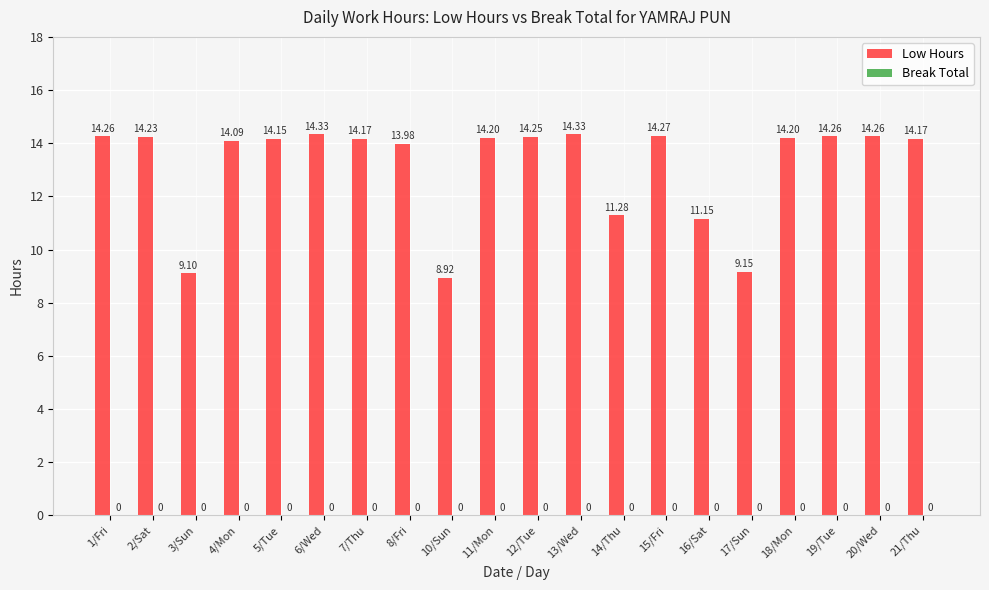

What is the label of the 9th bar from the left?

10/Sun